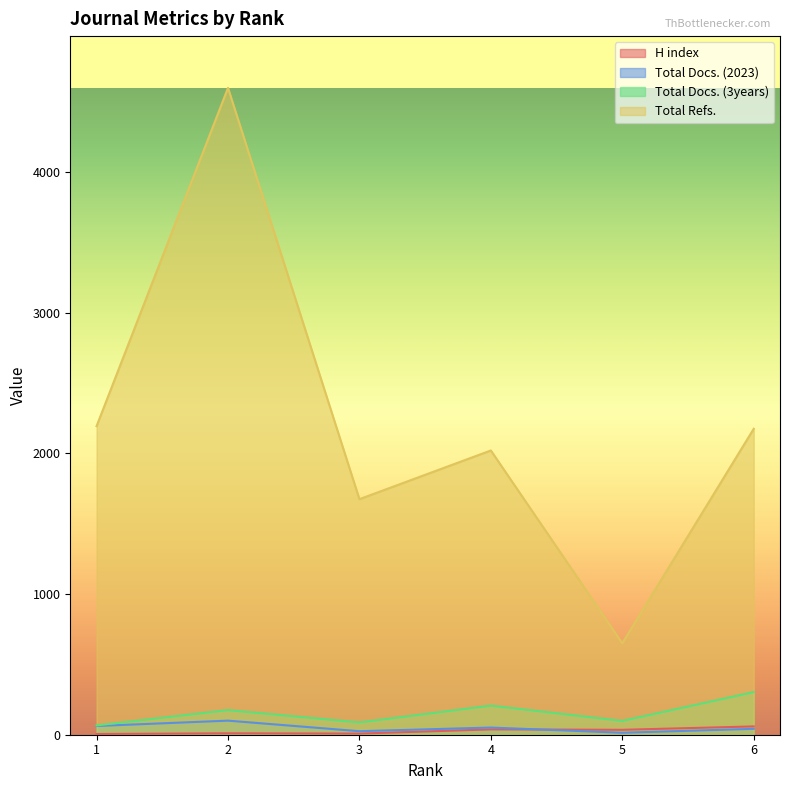

In Total Docs. (2023), how many points are higher than both neighbors (excluding endpoints)?

2